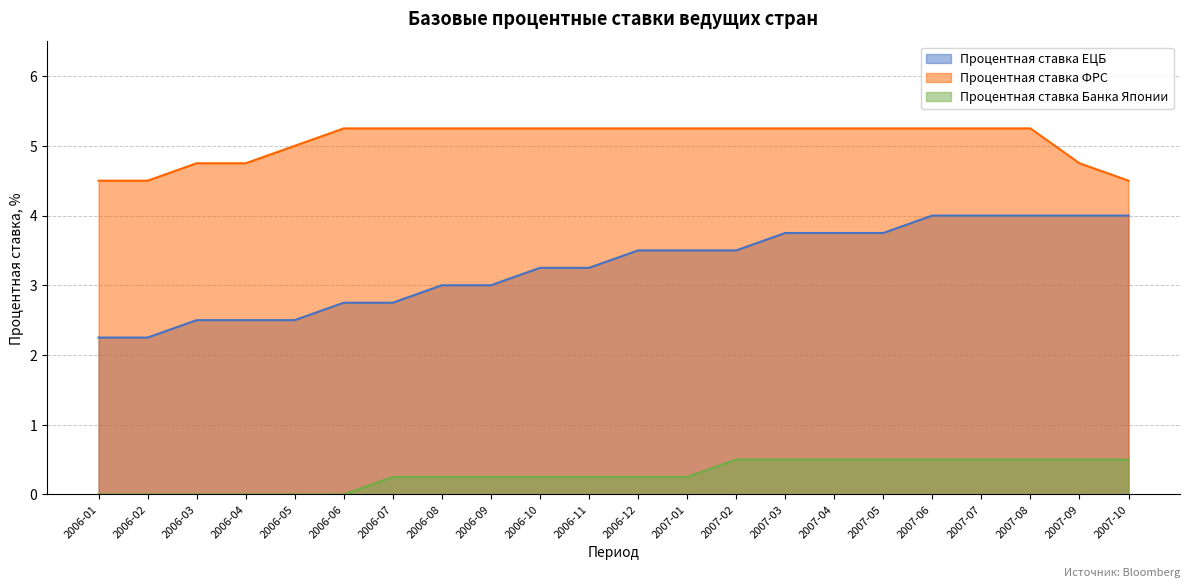

Reading right to left, list all the values displayed in this chart.

Процентная ставка ЕЦБ: 2007-10=4.0	2007-09=4.0	2007-08=4.0	2007-07=4.0	2007-06=4.0	2007-05=3.8	2007-04=3.8	2007-03=3.8	2007-02=3.5	2007-01=3.5	2006-12=3.5	2006-11=3.2	2006-10=3.2	2006-09=3.0	2006-08=3.0	2006-07=2.8	2006-06=2.8	2006-05=2.5	2006-04=2.5	2006-03=2.5	2006-02=2.2	2006-01=2.2
Процентная ставка ФРС: 2007-10=4.5	2007-09=4.8	2007-08=5.2	2007-07=5.2	2007-06=5.2	2007-05=5.2	2007-04=5.2	2007-03=5.2	2007-02=5.2	2007-01=5.2	2006-12=5.2	2006-11=5.2	2006-10=5.2	2006-09=5.2	2006-08=5.2	2006-07=5.2	2006-06=5.2	2006-05=5.0	2006-04=4.8	2006-03=4.8	2006-02=4.5	2006-01=4.5
Процентная ставка Банка Японии: 2007-10=0.5	2007-09=0.5	2007-08=0.5	2007-07=0.5	2007-06=0.5	2007-05=0.5	2007-04=0.5	2007-03=0.5	2007-02=0.5	2007-01=0.2	2006-12=0.2	2006-11=0.2	2006-10=0.2	2006-09=0.2	2006-08=0.2	2006-07=0.2	2006-06=0.0	2006-05=0.0	2006-04=0.0	2006-03=0.0	2006-02=0.0	2006-01=0.0